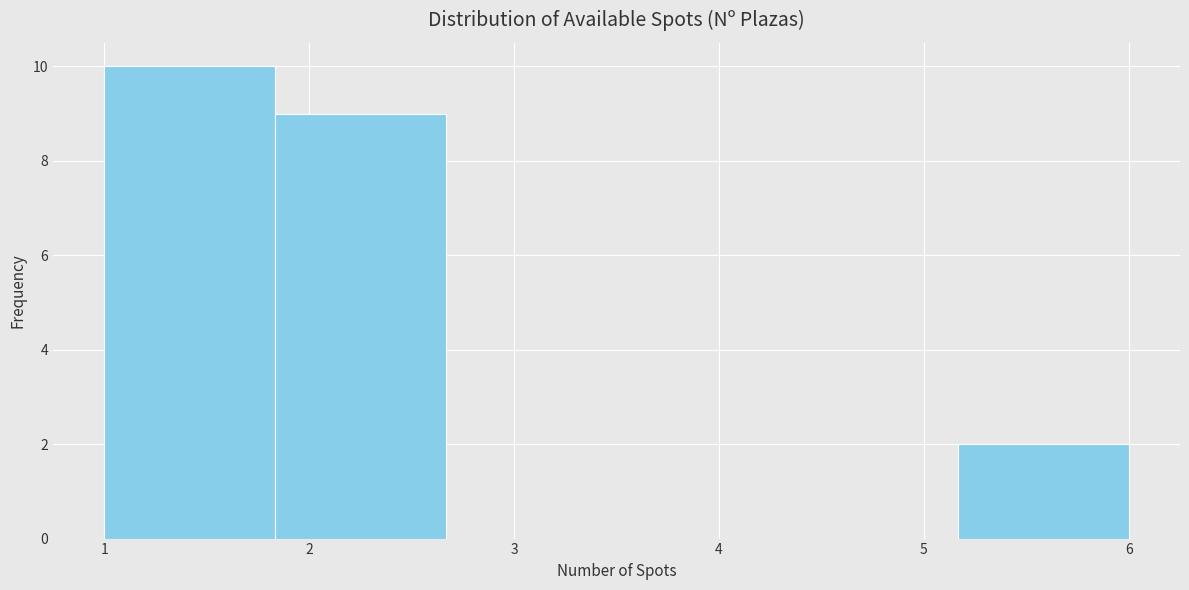

Reading left to right, transcribe this chart: for each bar, give the range it covers on the x-axis and its height. Neither the bar edges nor the heights are printed on the chart, so give them approximately, as read against the axes.

1.0 to 1.8: 10
1.8 to 2.7: 9
2.7 to 3.5: 0
3.5 to 4.3: 0
4.3 to 5.2: 0
5.2 to 6.0: 2